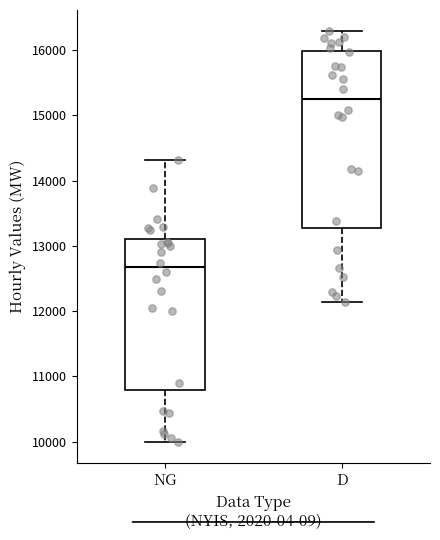

Reading left to right, transcribe this box plot: for each box, give where its median line is, the range the box spans, and where its two whiskers end, as read against the y-axis. The values are not printed on the chart, so give them approximately, as read against the axis.

NG: median 12700, box 10800 to 13100, whiskers 10000 to 14300
D: median 15200, box 13300 to 16000, whiskers 12100 to 16300